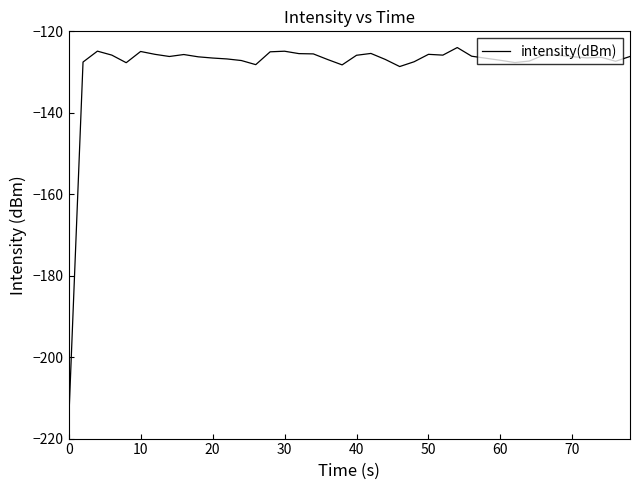

Is this an area chart (filled region under the line)?

No